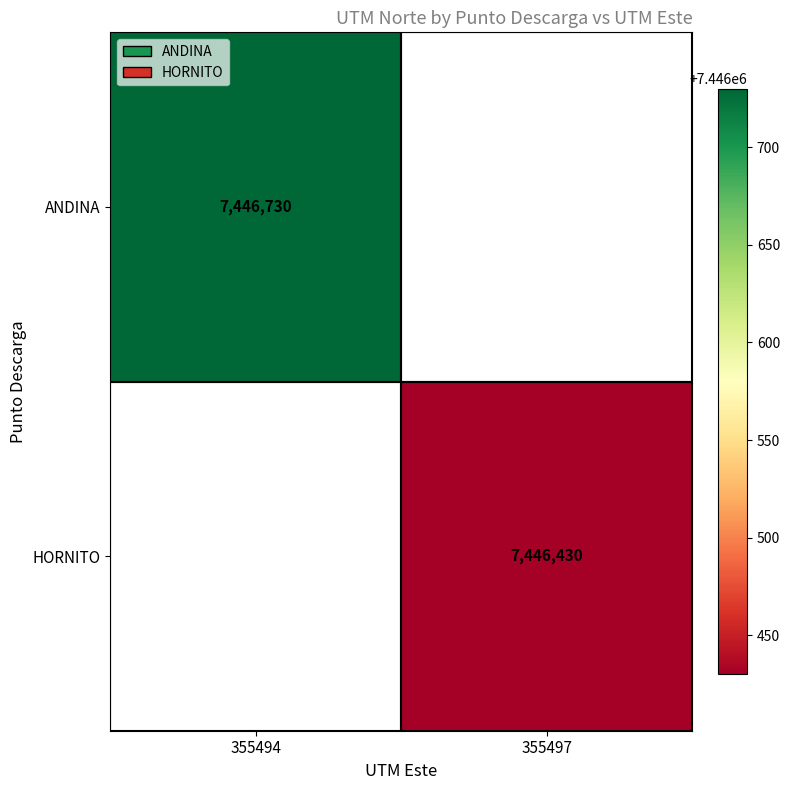

True or false: ANDINA has a value of 7446730 at 355494.

True